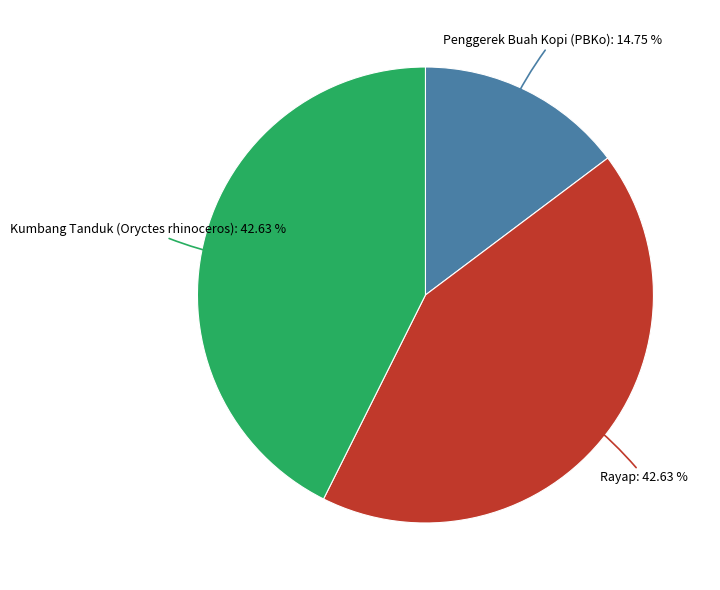

How many slices are in this pie chart?

3